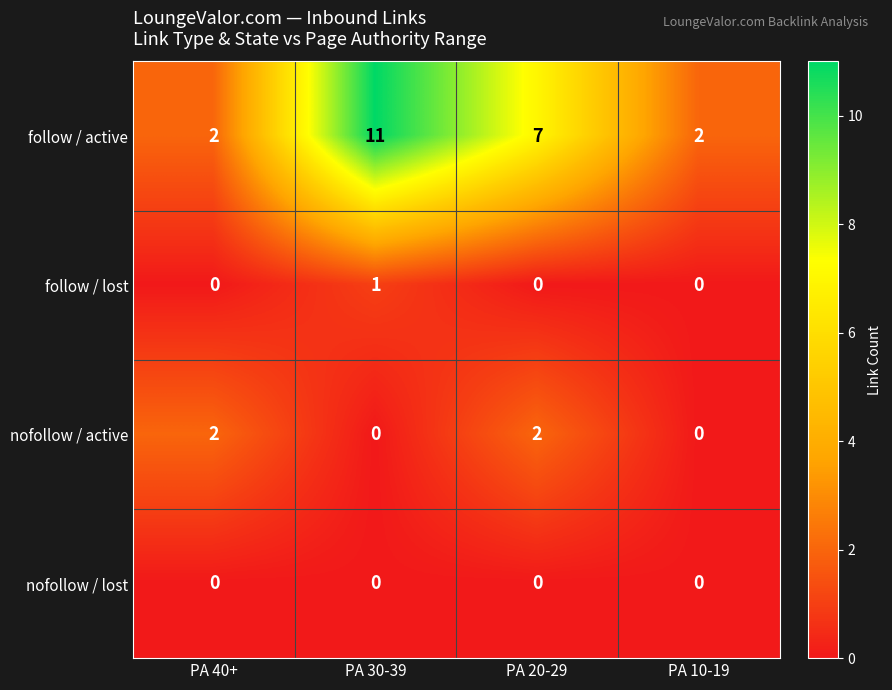

Reading left to right, list all the values displayed in this chart.

follow / active: 2	11	7	2
follow / lost: 0	1	0	0
nofollow / active: 2	0	2	0
nofollow / lost: 0	0	0	0